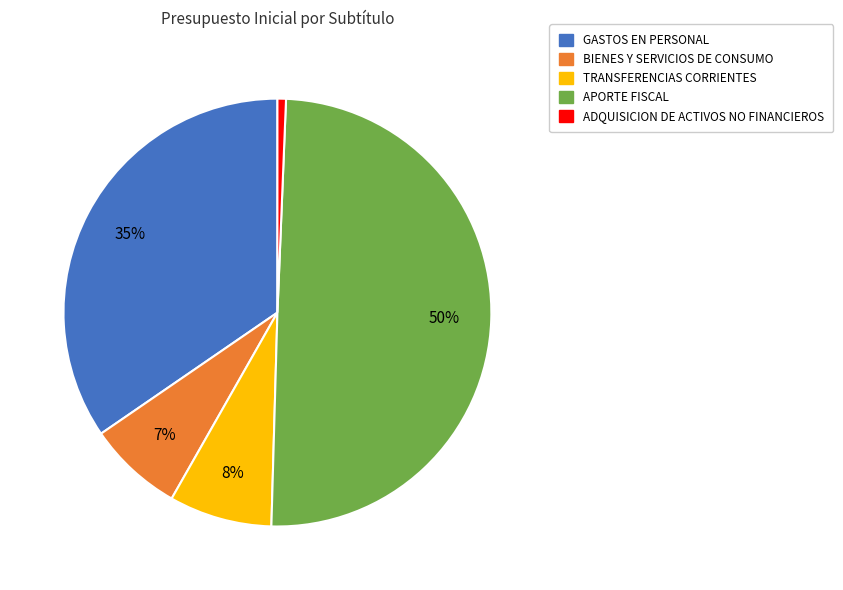

What percentage is the APORTE FISCAL slice, to the nearest percent?

50%